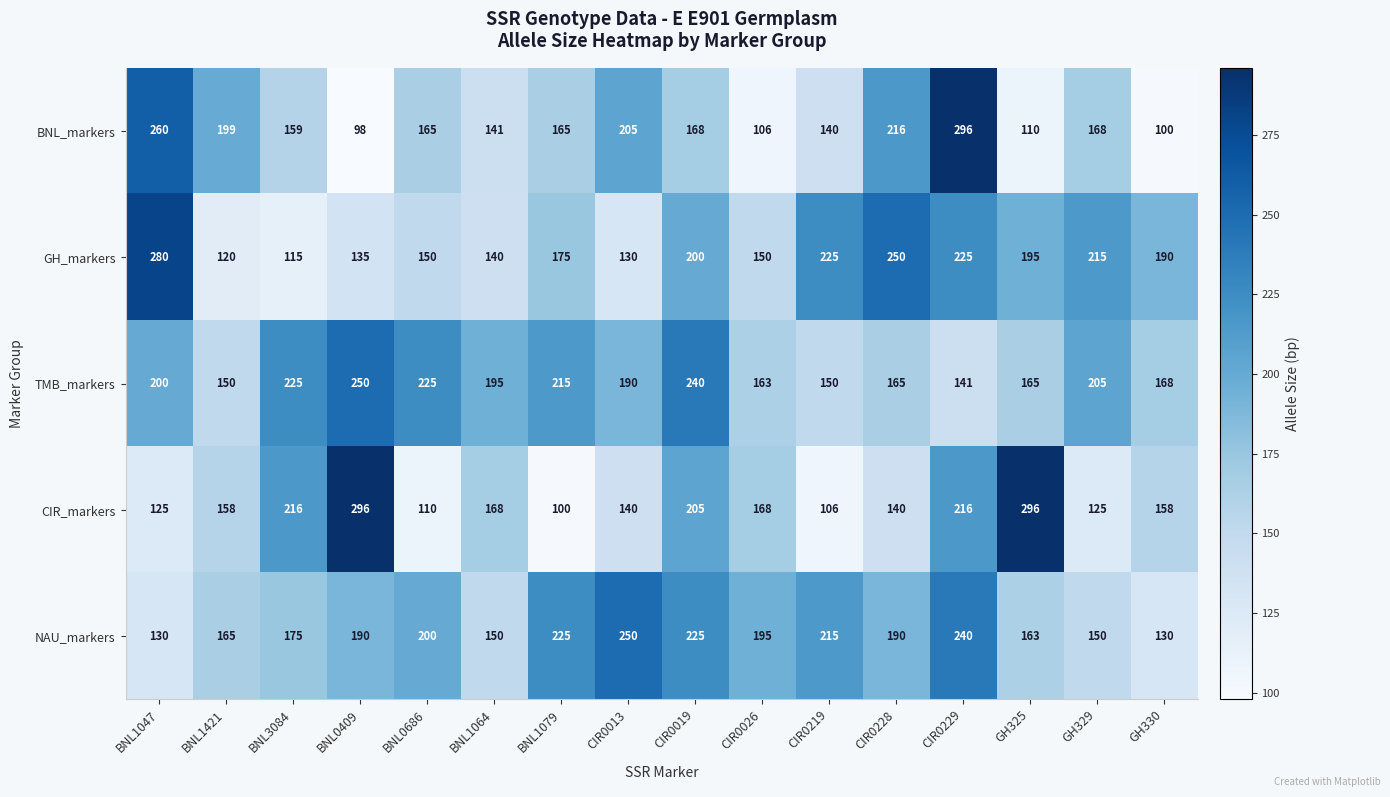

The BNL_markers series shows 57 at GH330. True or false?

False